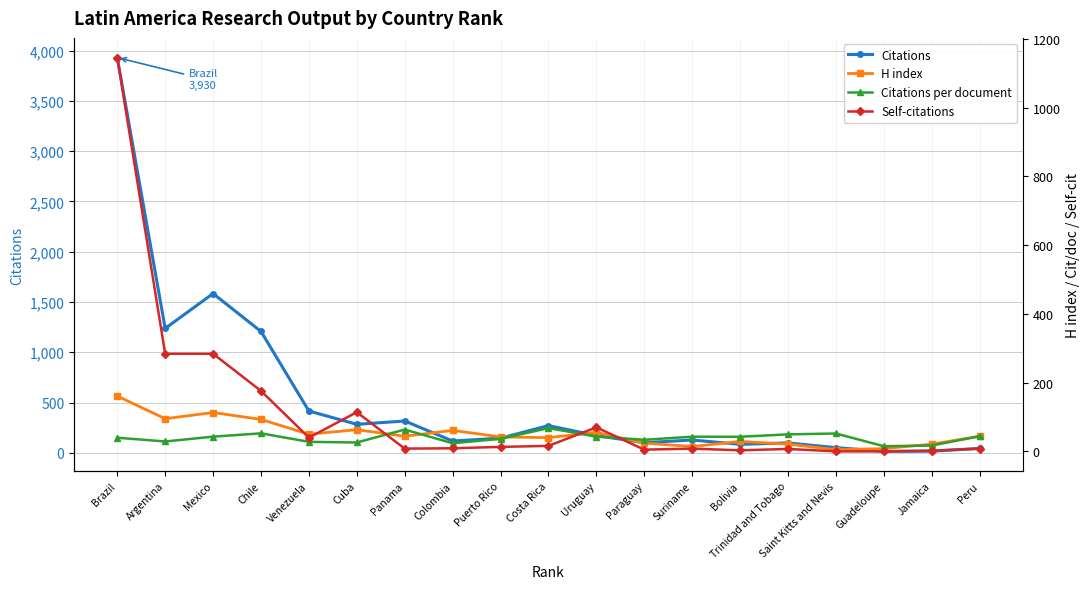

How many interior local valleys does the Self-citations series have?

4